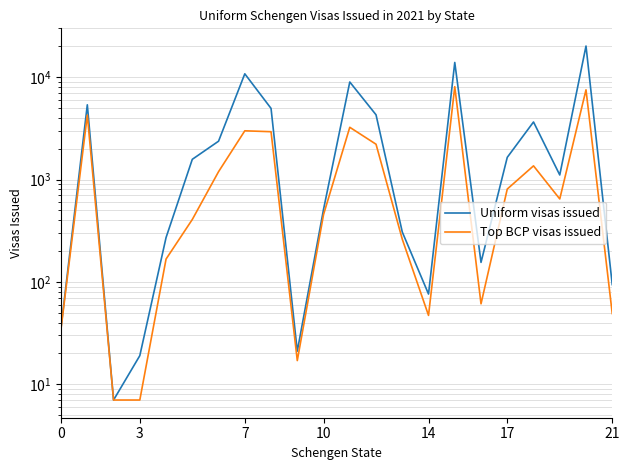

How many lines are shown in the chart?

2